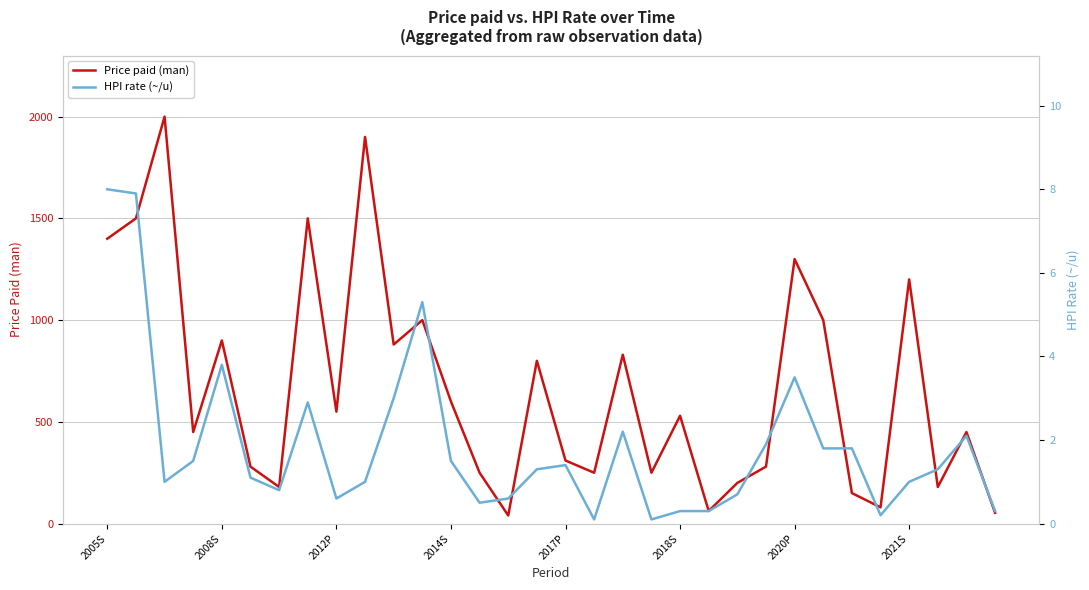

The value of Price paid (man) at 2020P is 1300. True or false?

True